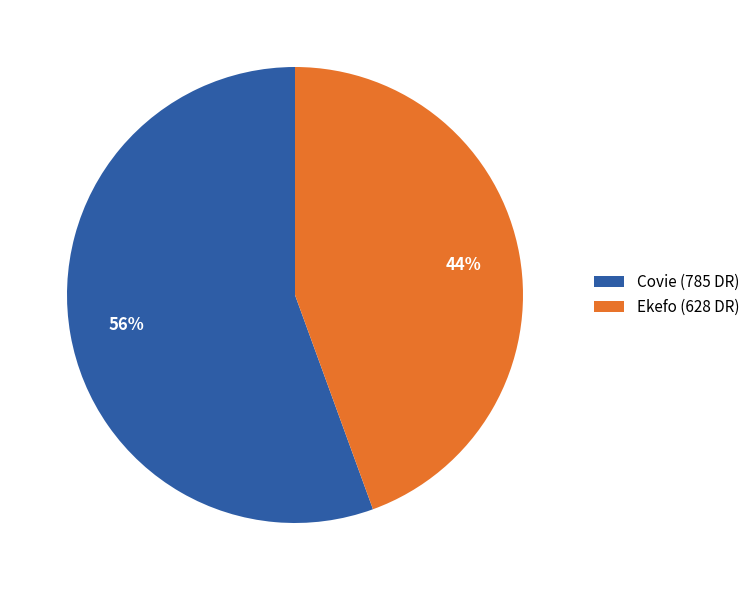

Approximately how many times larger is the value at Ekefo compared to Covie?

0.8